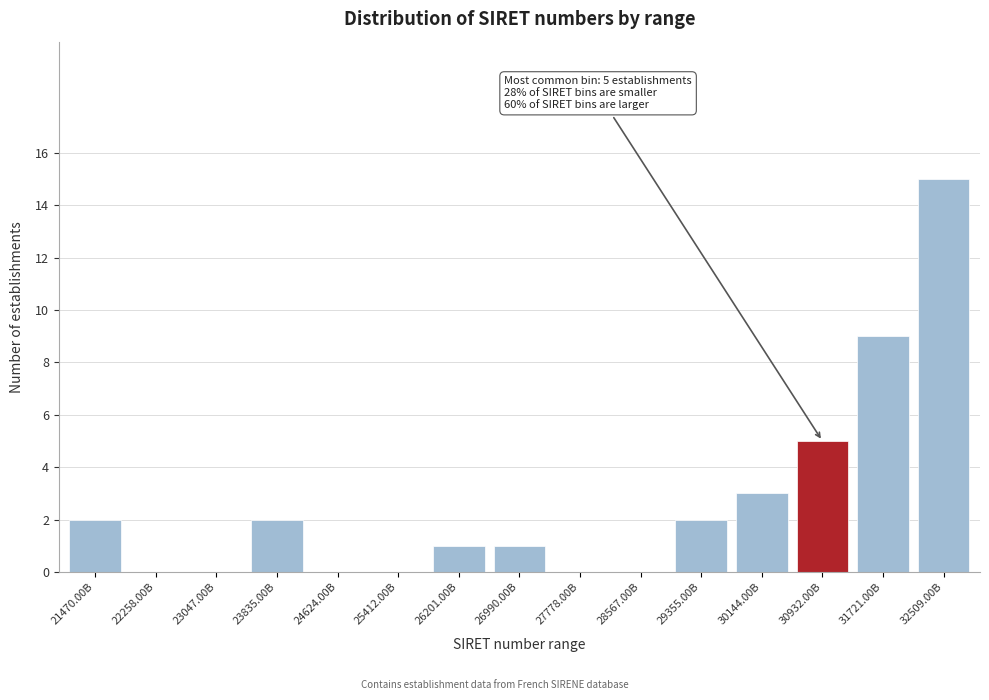

What is the ratio of the value at 21470.00B to the value at 26990.00B?

2.0